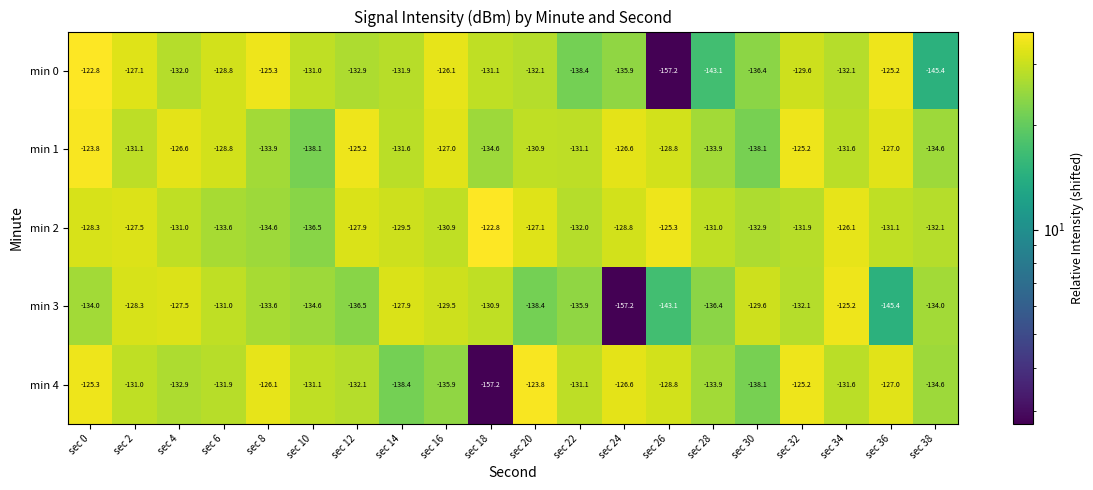

What is the difference between the min 2 values at sec 34 and sec 10?

10.4